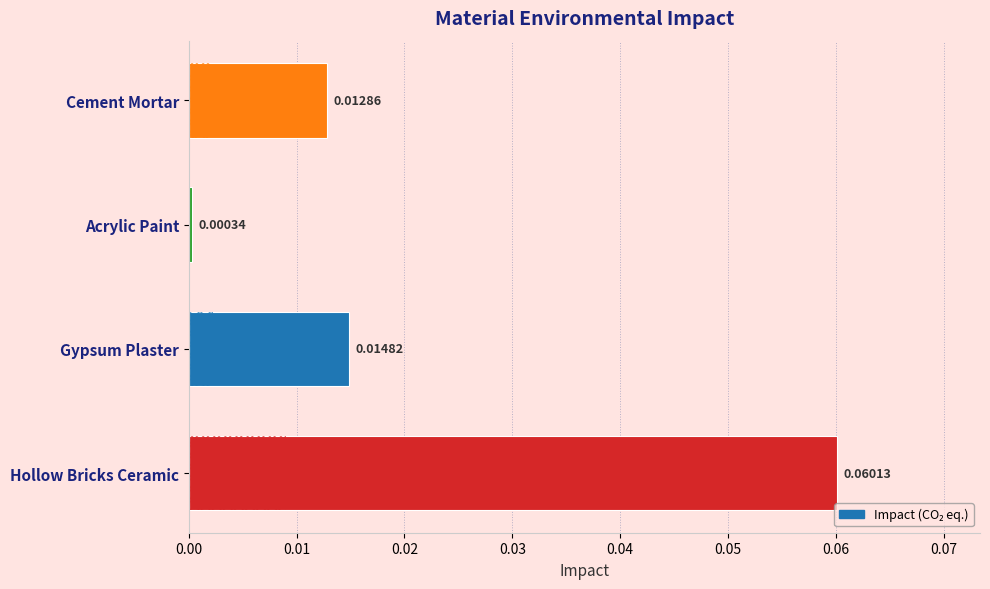

Where is the data nearest to the value 0?

Acrylic Paint